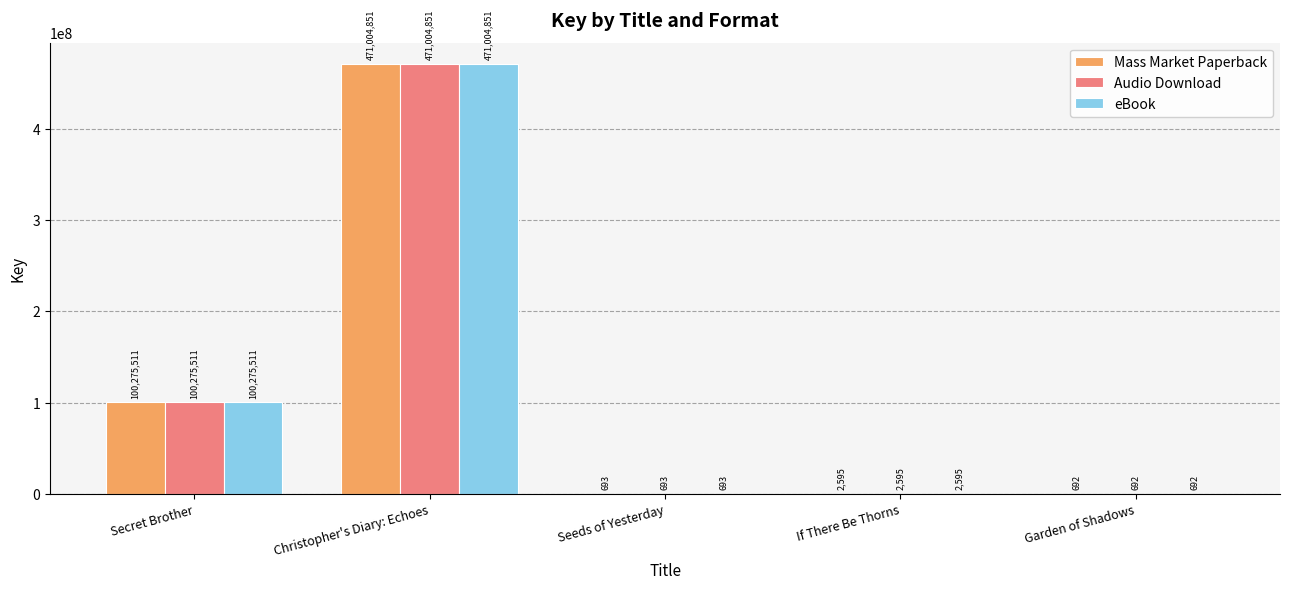

What is the average value of the eBook series?

114256868